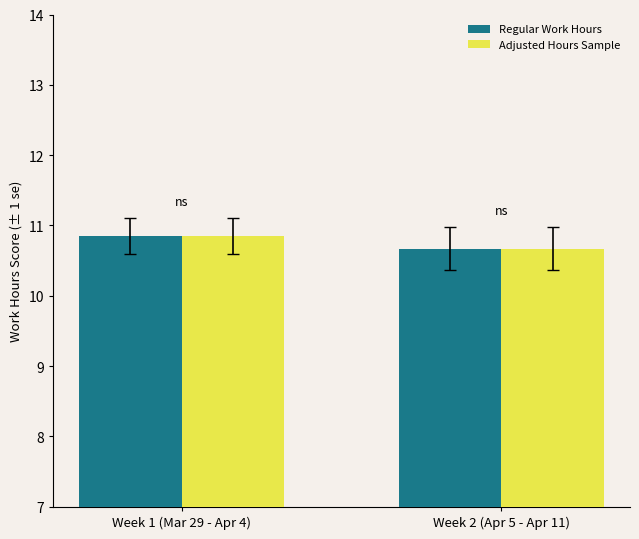

What are all the series names shown in the legend?

Regular Work Hours, Adjusted Hours Sample